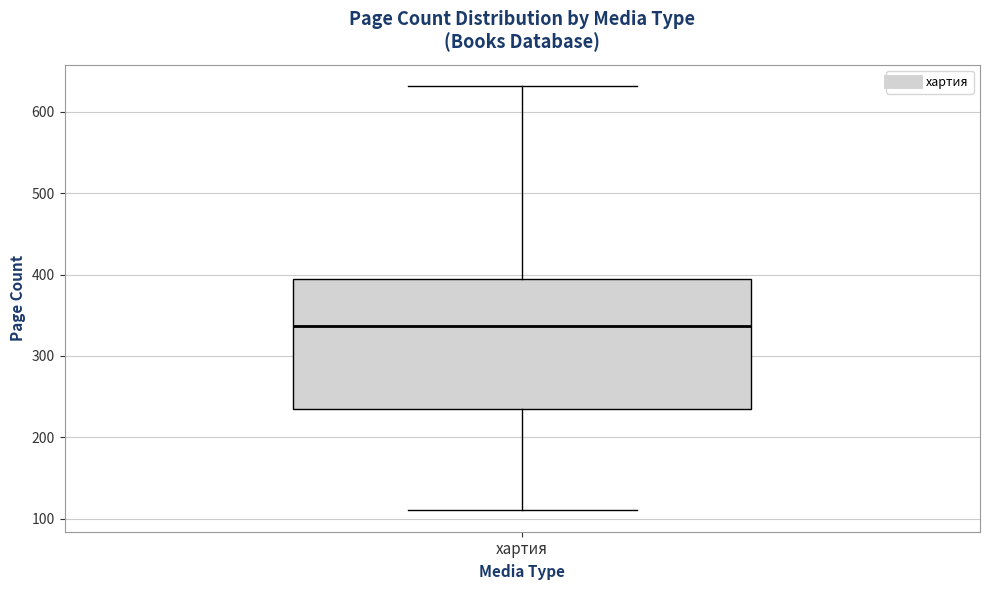

Transcribe this box plot: give where the median line is, the range the box spans, and where the two whiskers end, as read against the y-axis. The values are not printed on the chart, so give them approximately, as read against the axis.

median 340, box 240 to 390, whiskers 110 to 630